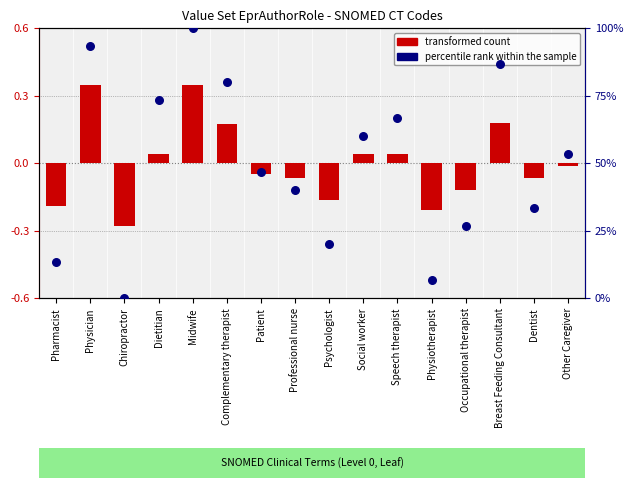

What are all the series names shown in the legend?

transformed count, percentile rank within the sample